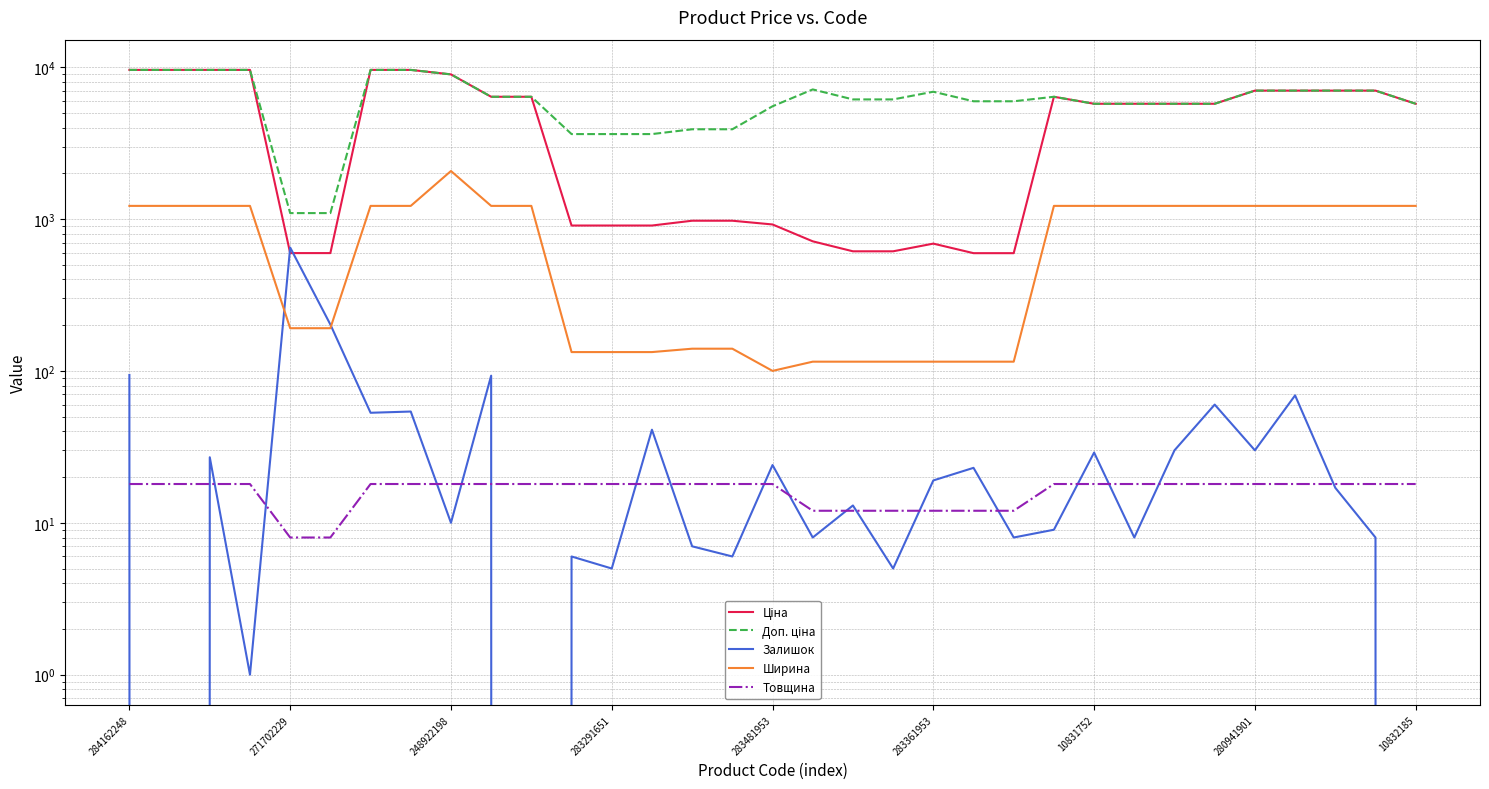

How many intersections are there between Залишок and Товщина?

19